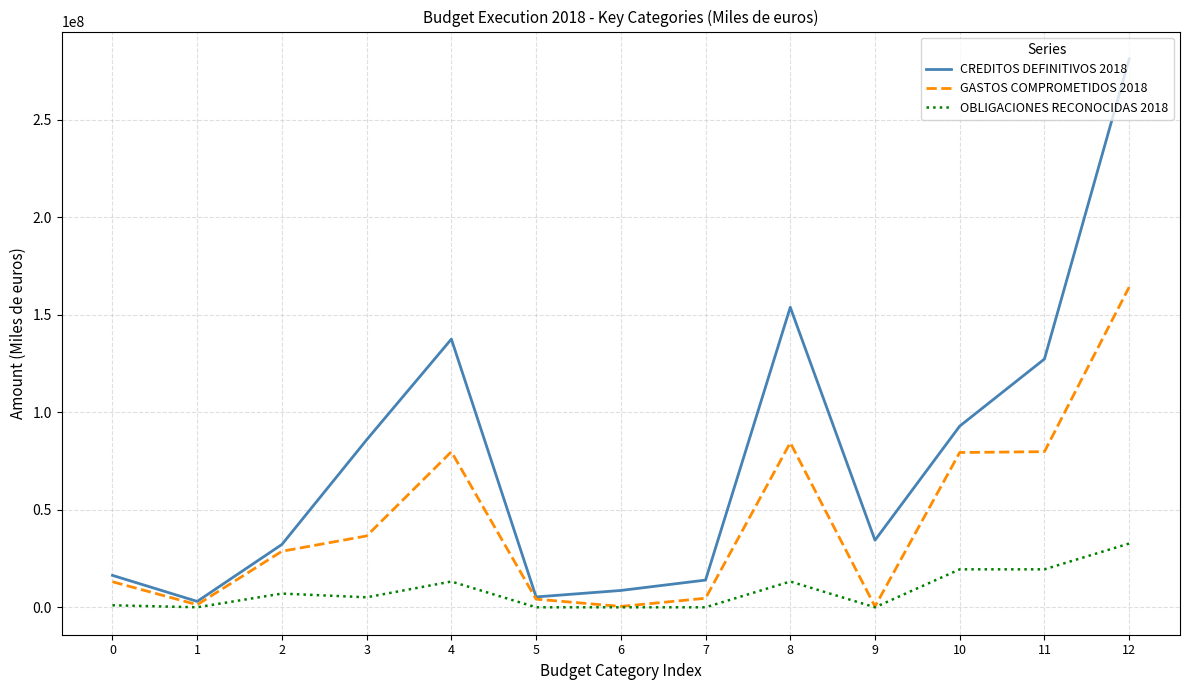

What are all the series names shown in the legend?

CREDITOS DEFINITIVOS 2018, GASTOS COMPROMETIDOS 2018, OBLIGACIONES RECONOCIDAS 2018